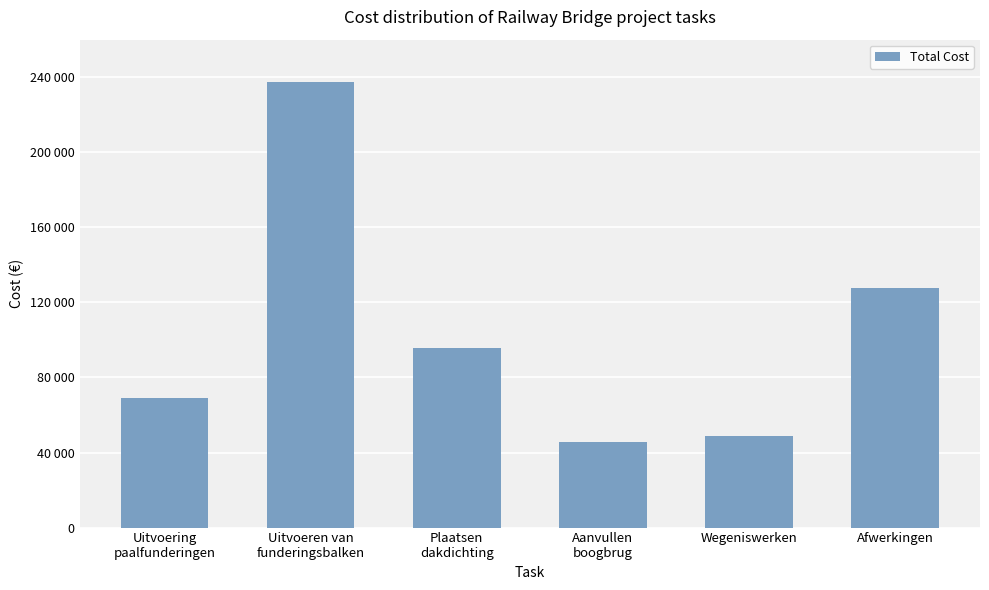

At which category does the chart reach its peak across all series?

Uitvoeren van
funderingsbalken